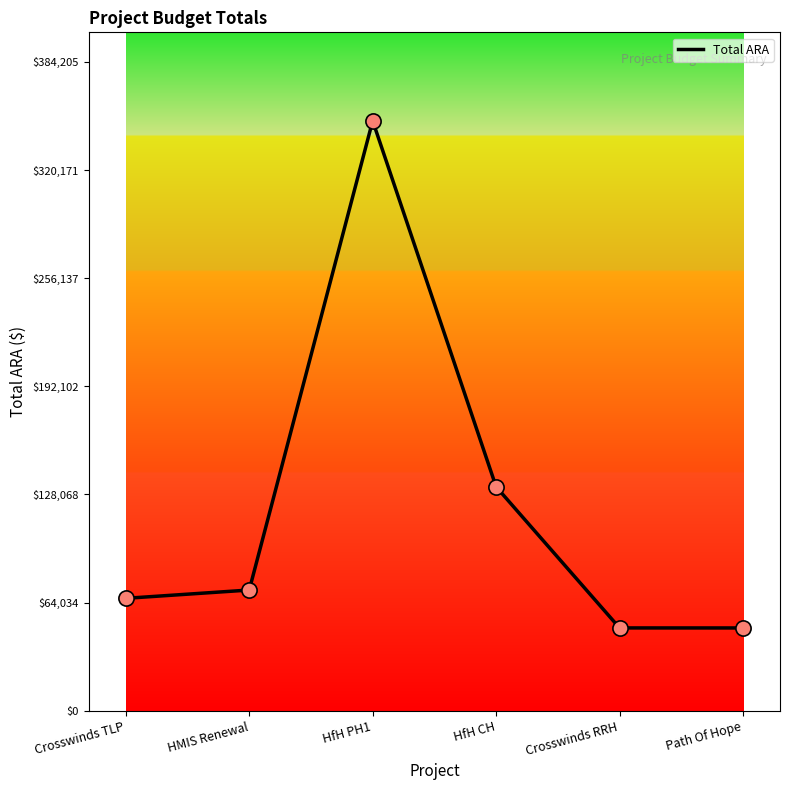

What is the change in value from Crosswinds TLP to HfH CH?

+66043